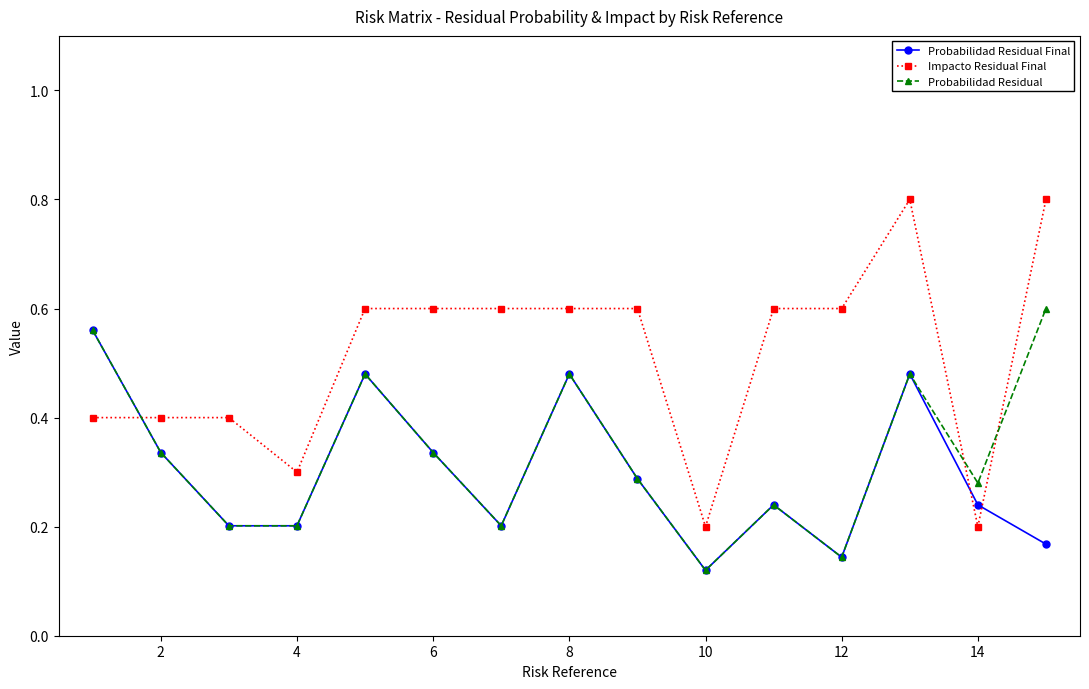

How many lines are shown in the chart?

3